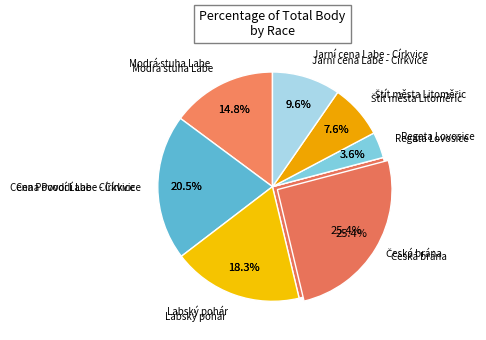

Does Cena Povodí Labe - Církvice represent more than half of the total?

No